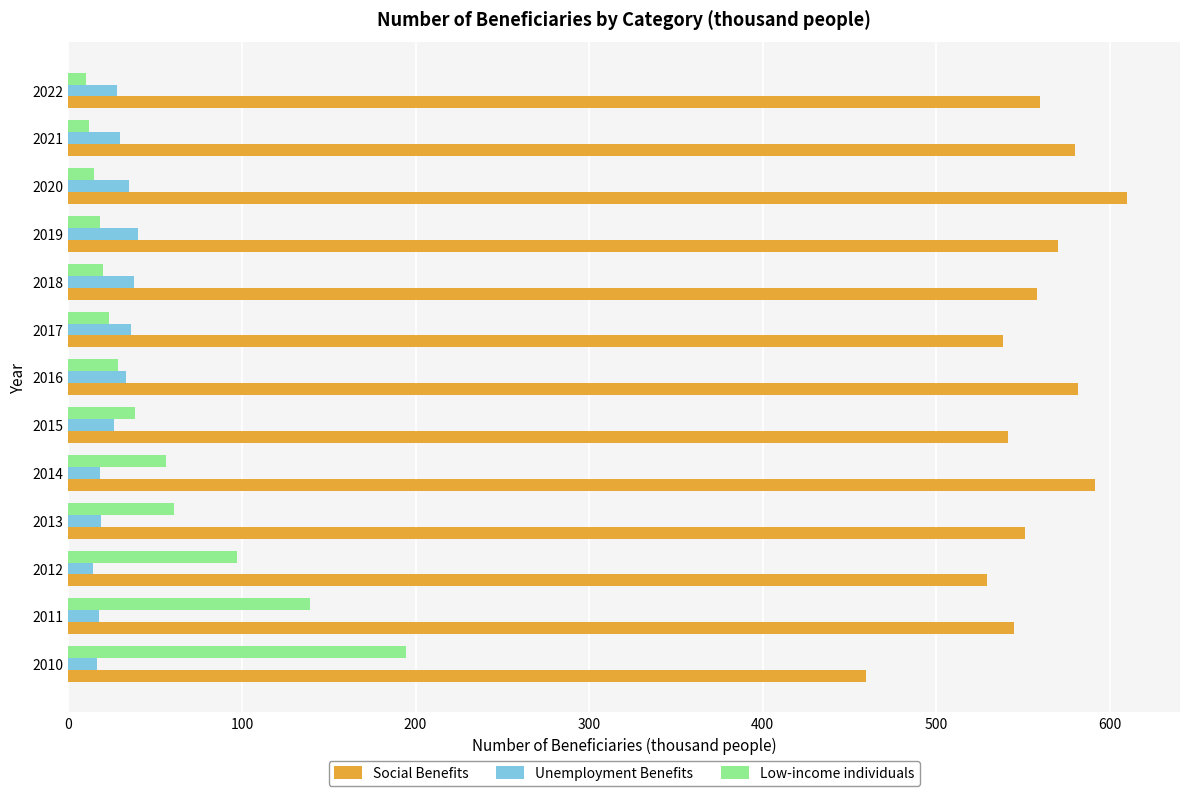

What is the difference between the maximum and minimum values in the Unemployment Benefits series?

25.6